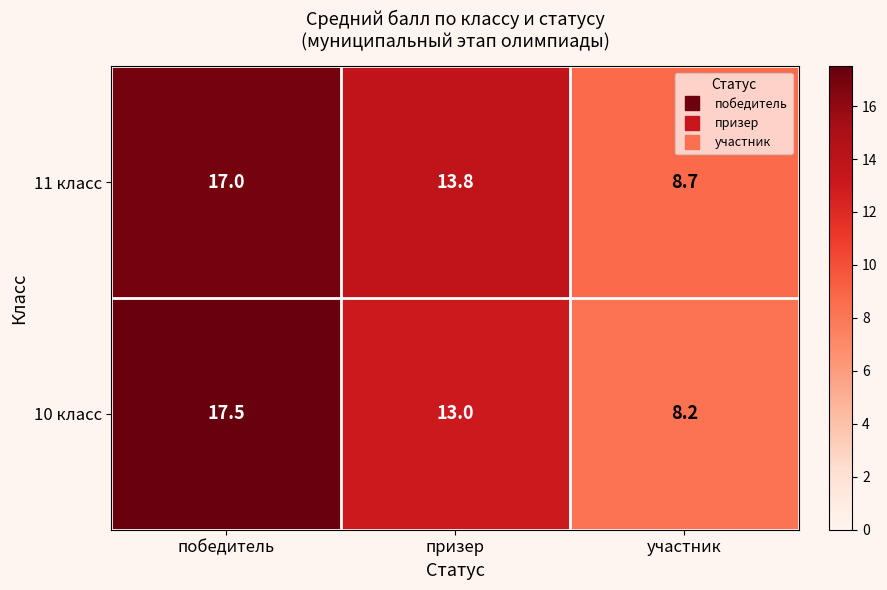

Reading left to right, transcribe all the data shown in this chart.

11 класс: 17.0	13.8	8.7
10 класс: 17.5	13.0	8.2